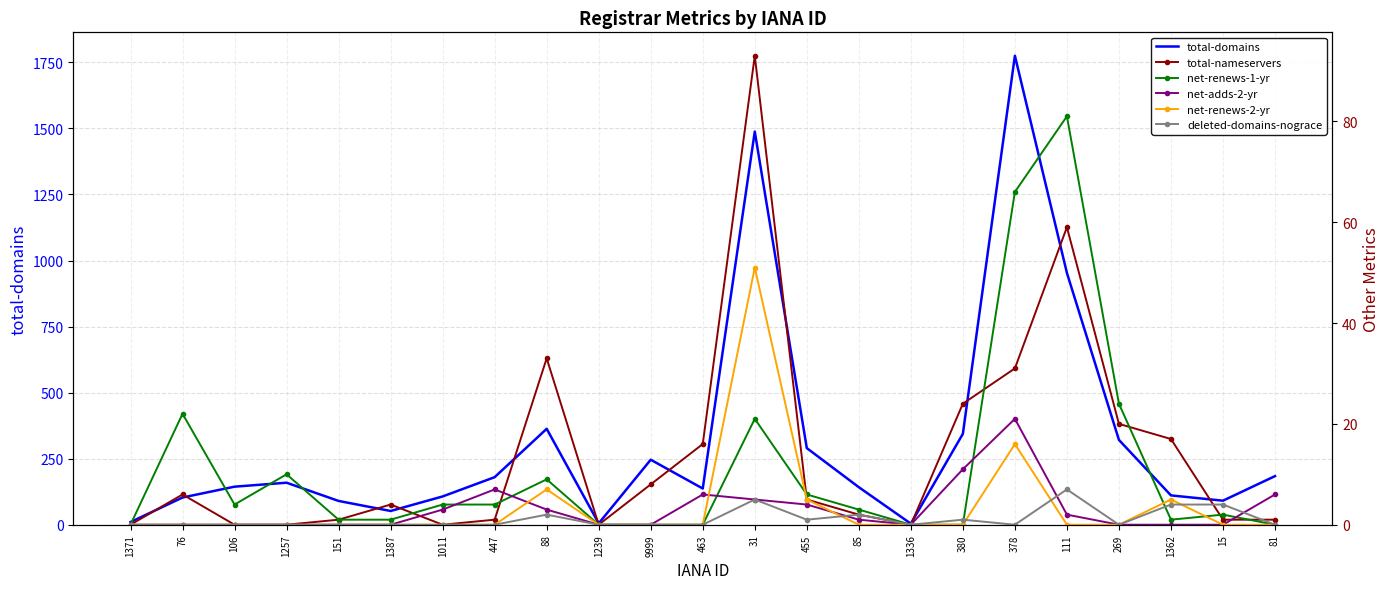

What are all the series names shown in the legend?

total-domains, total-nameservers, net-renews-1-yr, net-adds-2-yr, net-renews-2-yr, deleted-domains-nograce